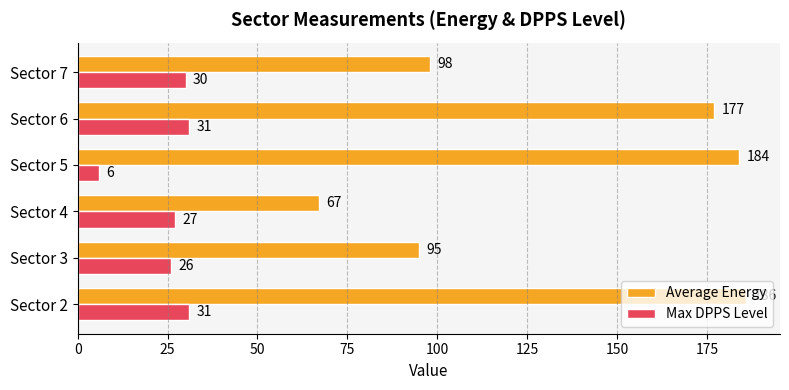

What is the difference between the highest and lowest values at Sector 4?

40